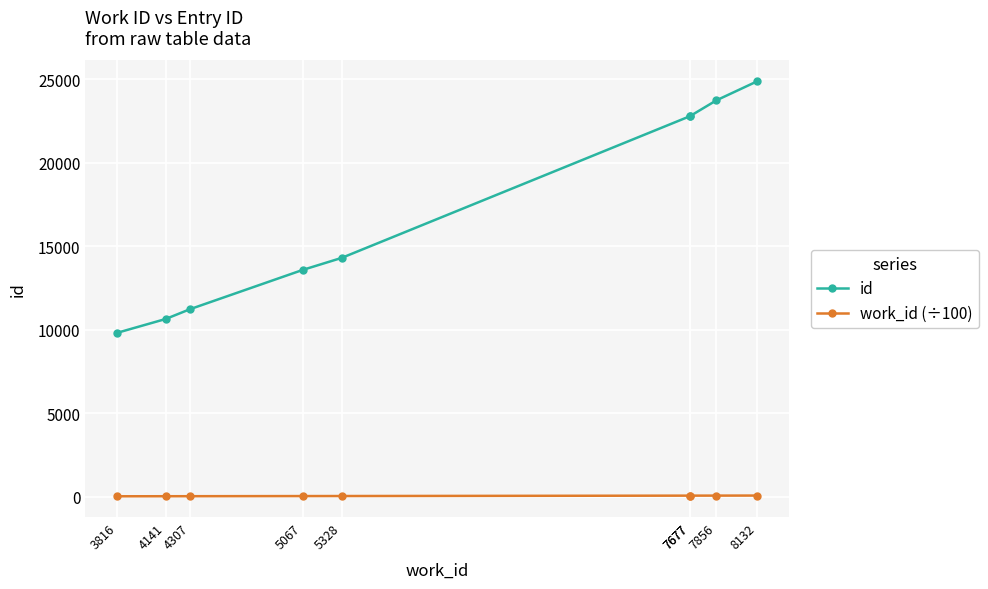

Is it true that work_id (÷100) equals 38.2 at 3816?

True